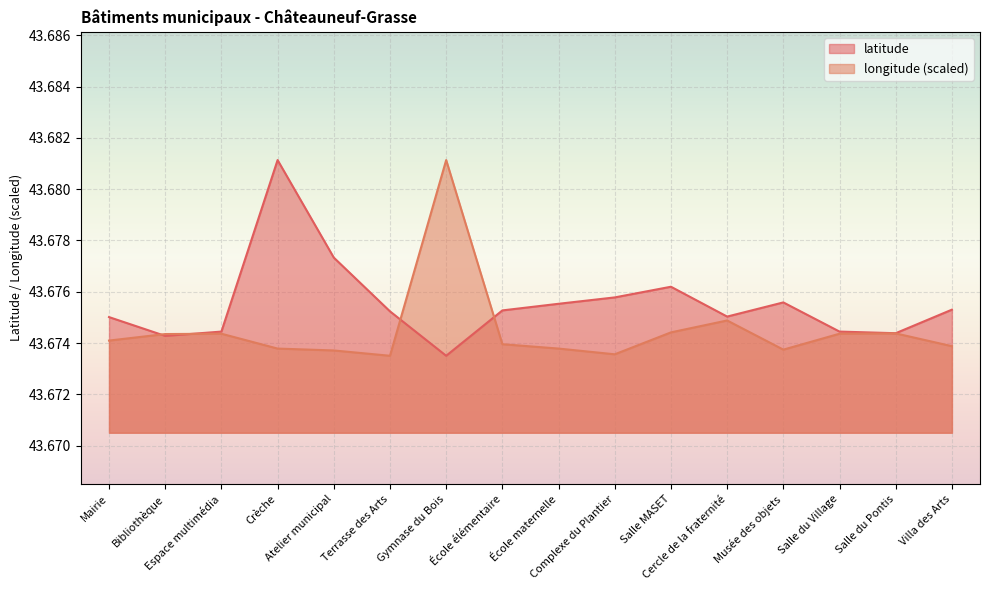

How many lines are shown in the chart?

2